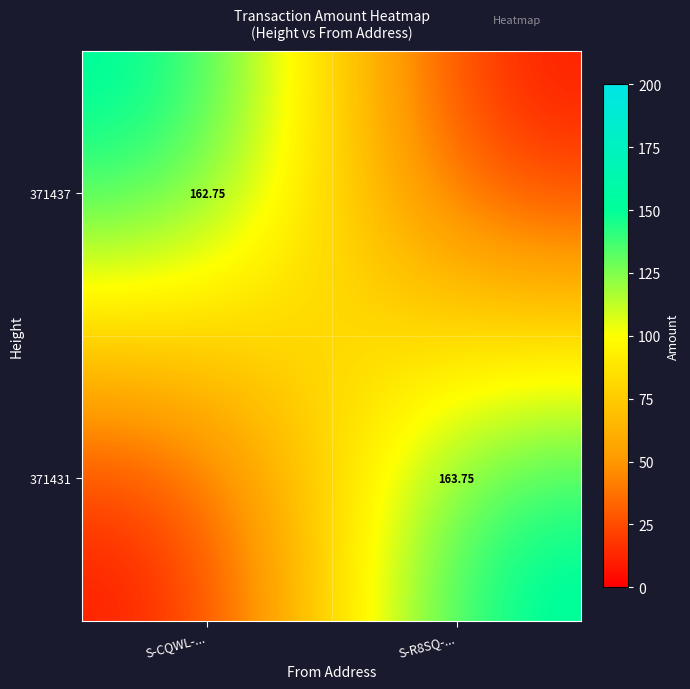

Rank the series by their maximum value, from lowest to highest.

371437, 371431